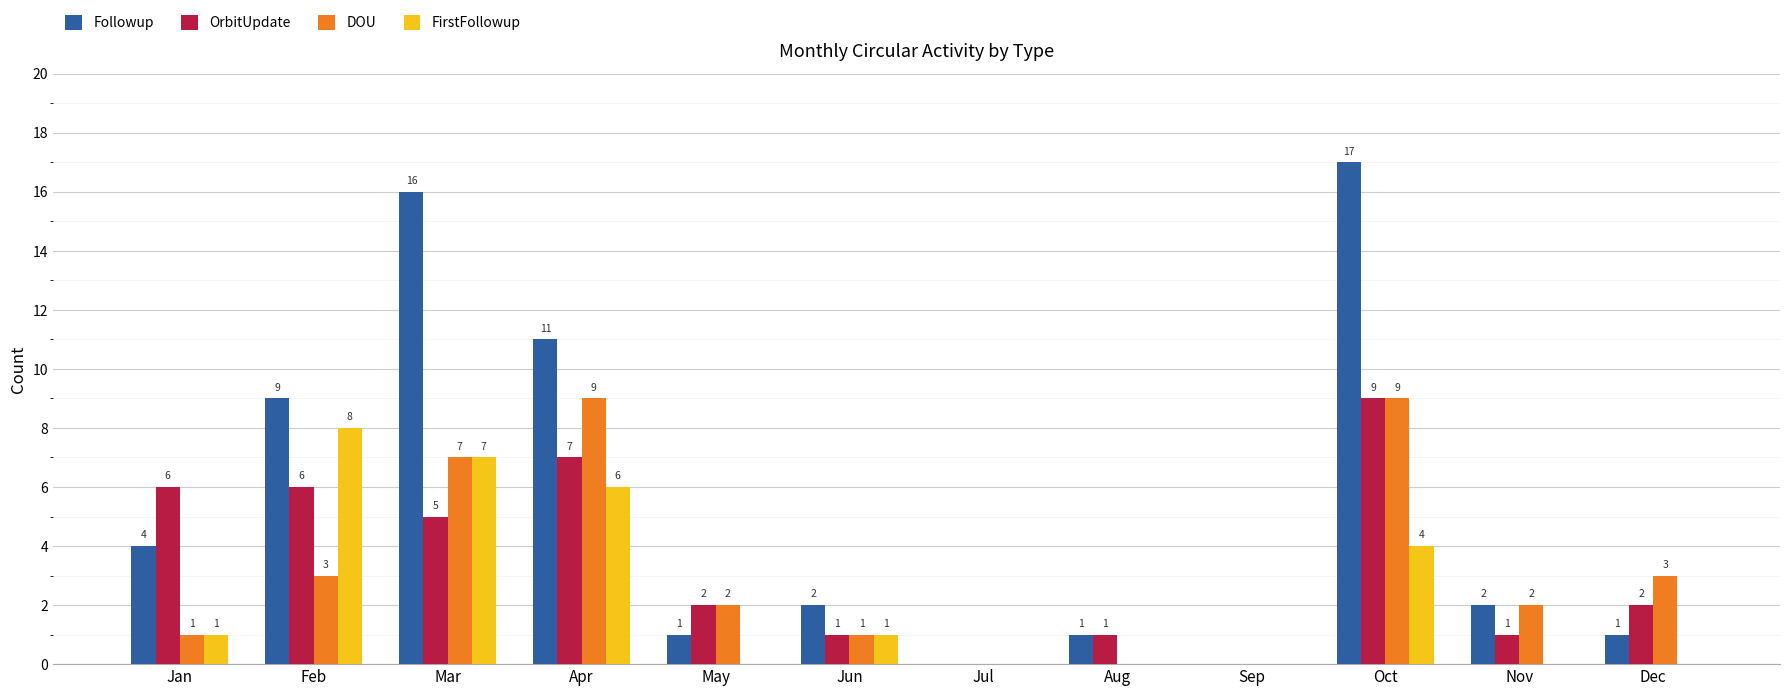

The OrbitUpdate series shows 7 at Mar. True or false?

False